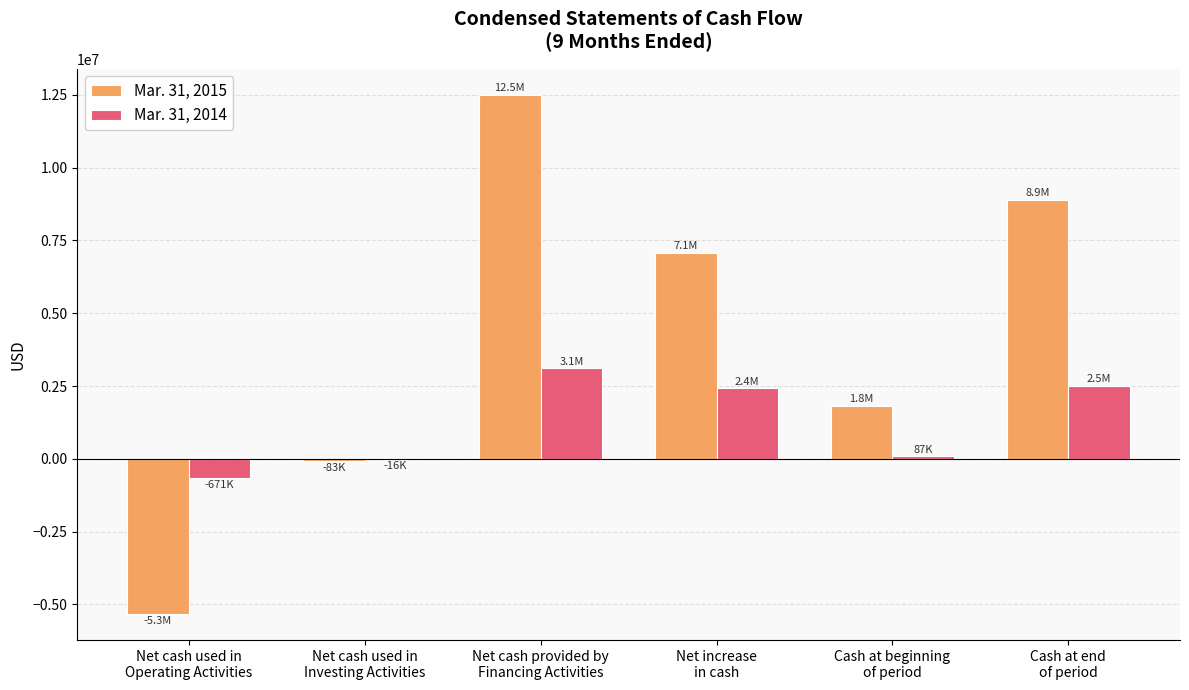

Which series has the largest range (max minus min)?

Mar. 31, 2015